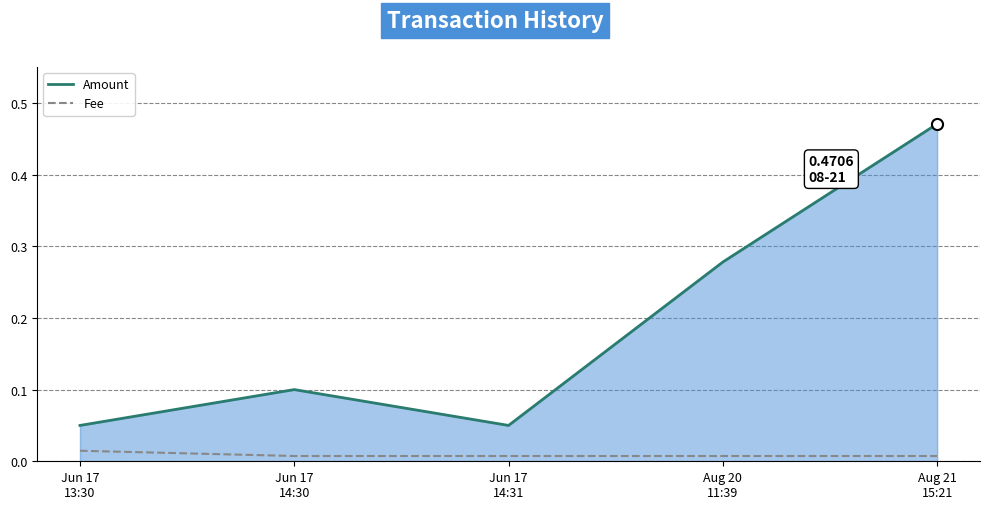

Which series has the largest range (max minus min)?

Amount